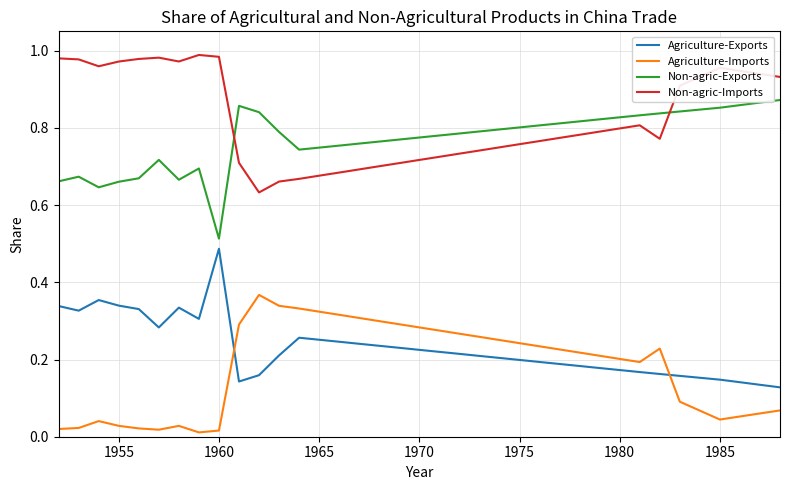

Which series has the largest total across all categories?

Non-agric-Imports